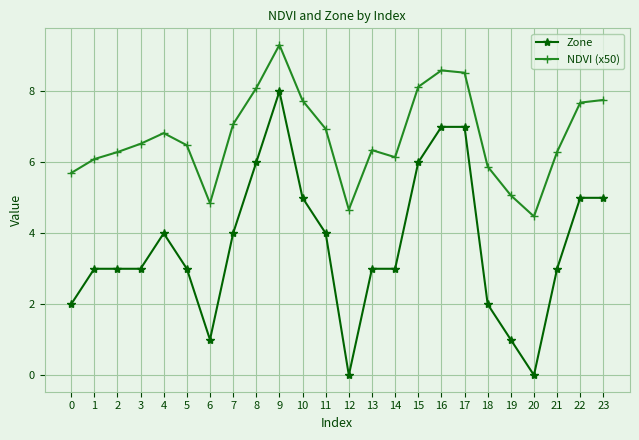

Is this an area chart (filled region under the line)?

No